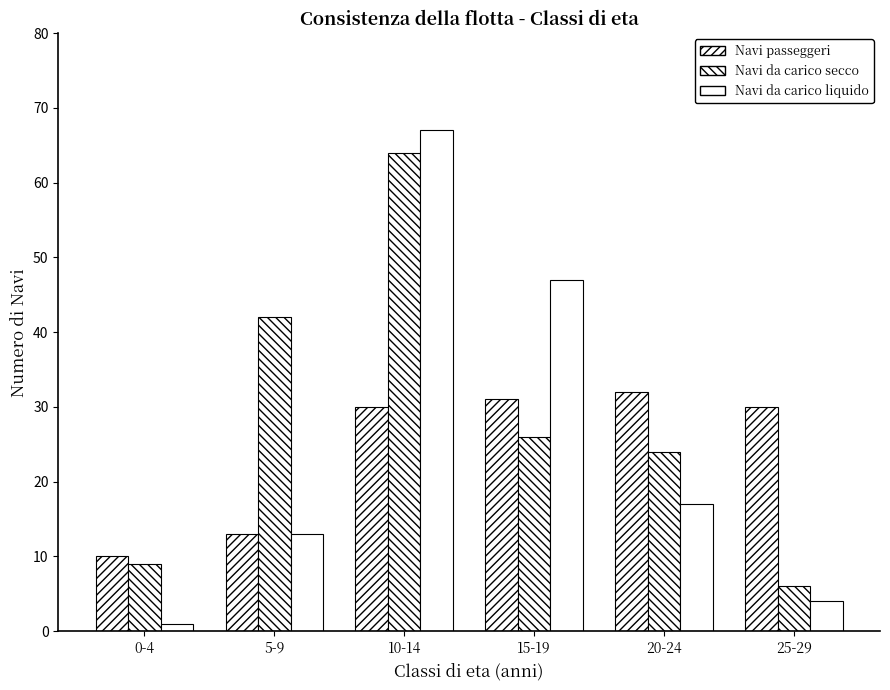

Reading left to right, list all the values displayed in this chart.

Navi passeggeri: 10	13	30	31	32	30
Navi da carico secco: 9	42	64	26	24	6
Navi da carico liquido: 1	13	67	47	17	4